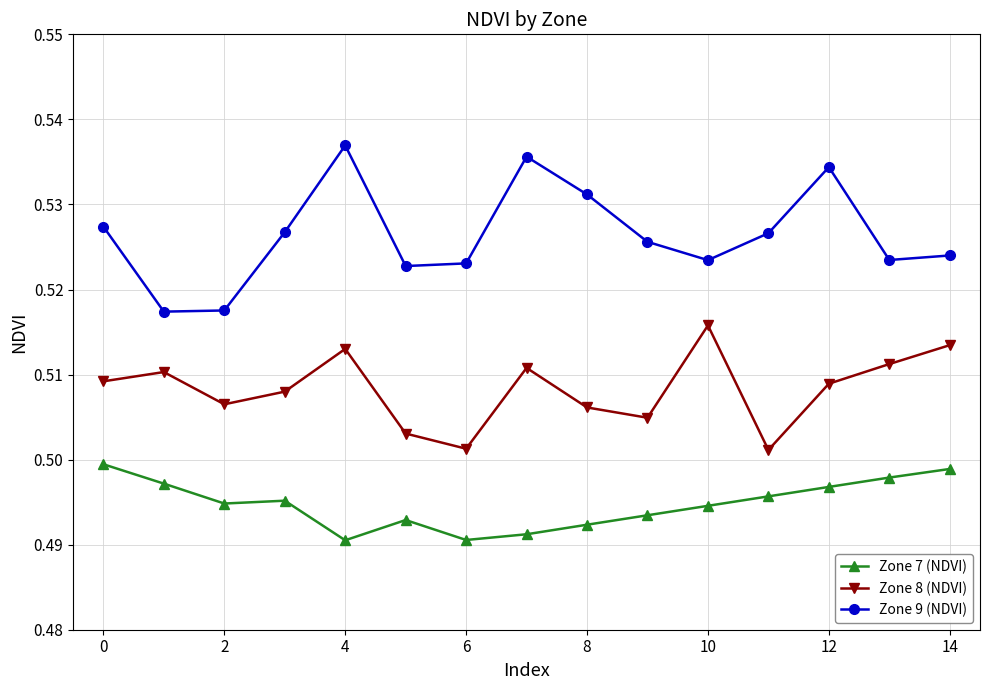

How many interior local peaks does the Zone 9 (NDVI) series have?

3